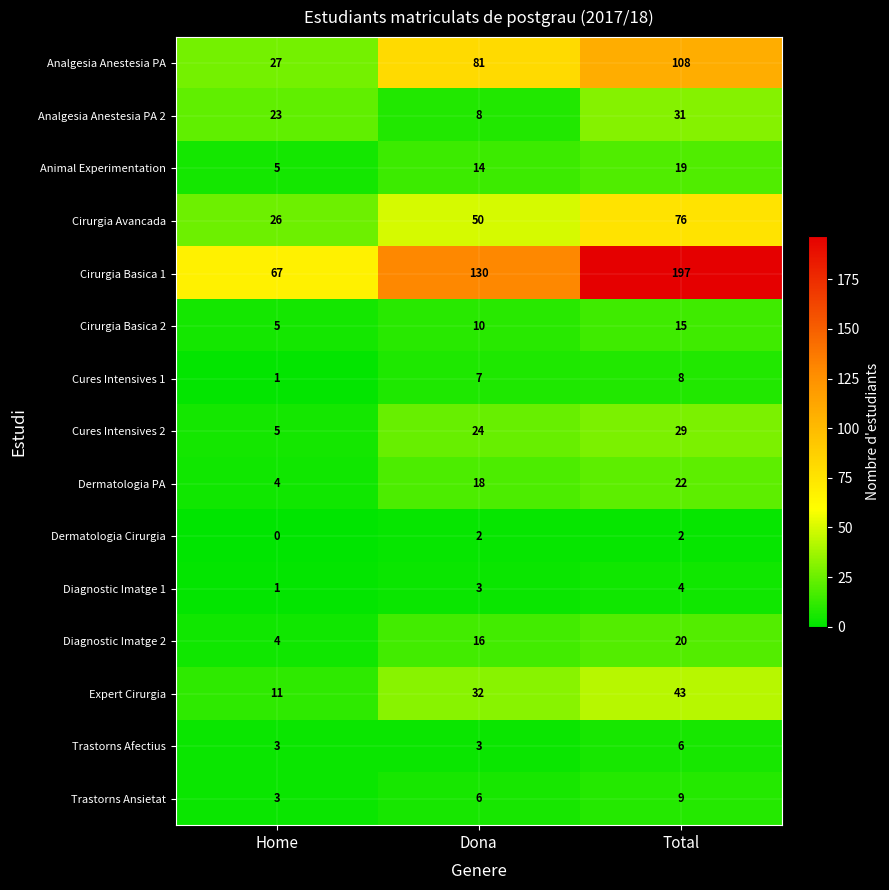

Is it true that Cirurgia Basica 2 equals 7 at Home?

False